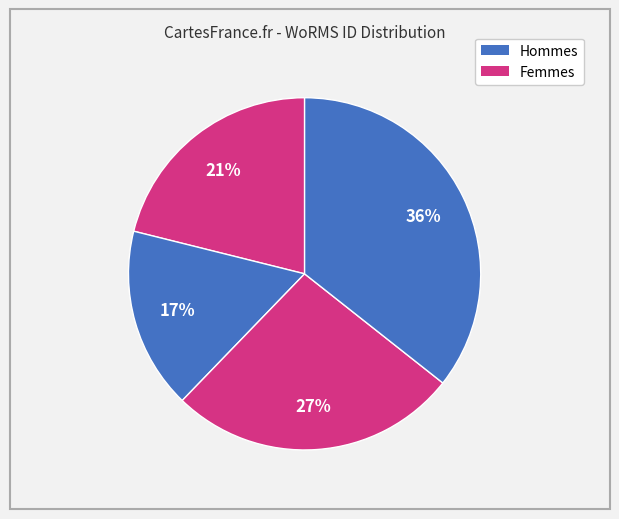

Count the number of slices in the pie.

4